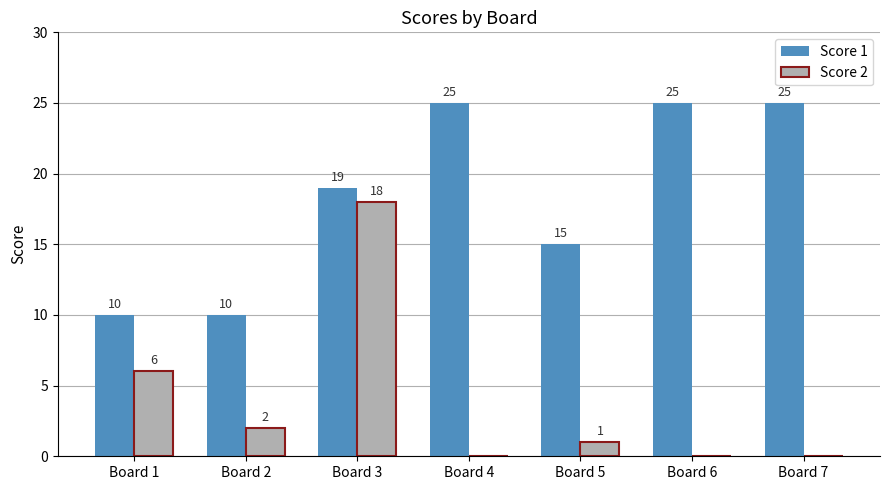

What is the maximum value shown in the chart?

25